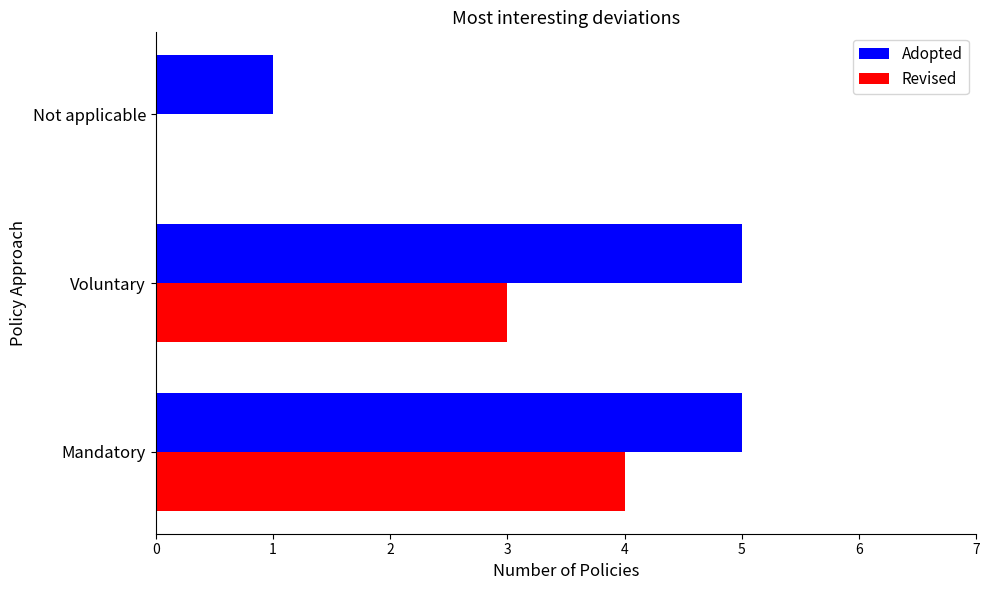

At which category is the sum across all series the highest?

Mandatory